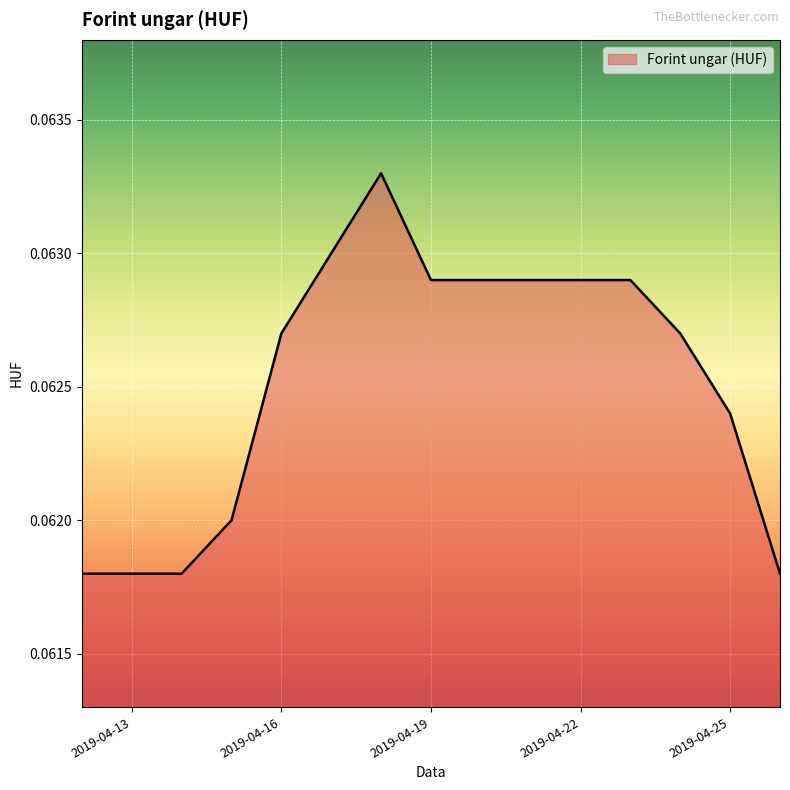

How many categories are shown in the chart?

15